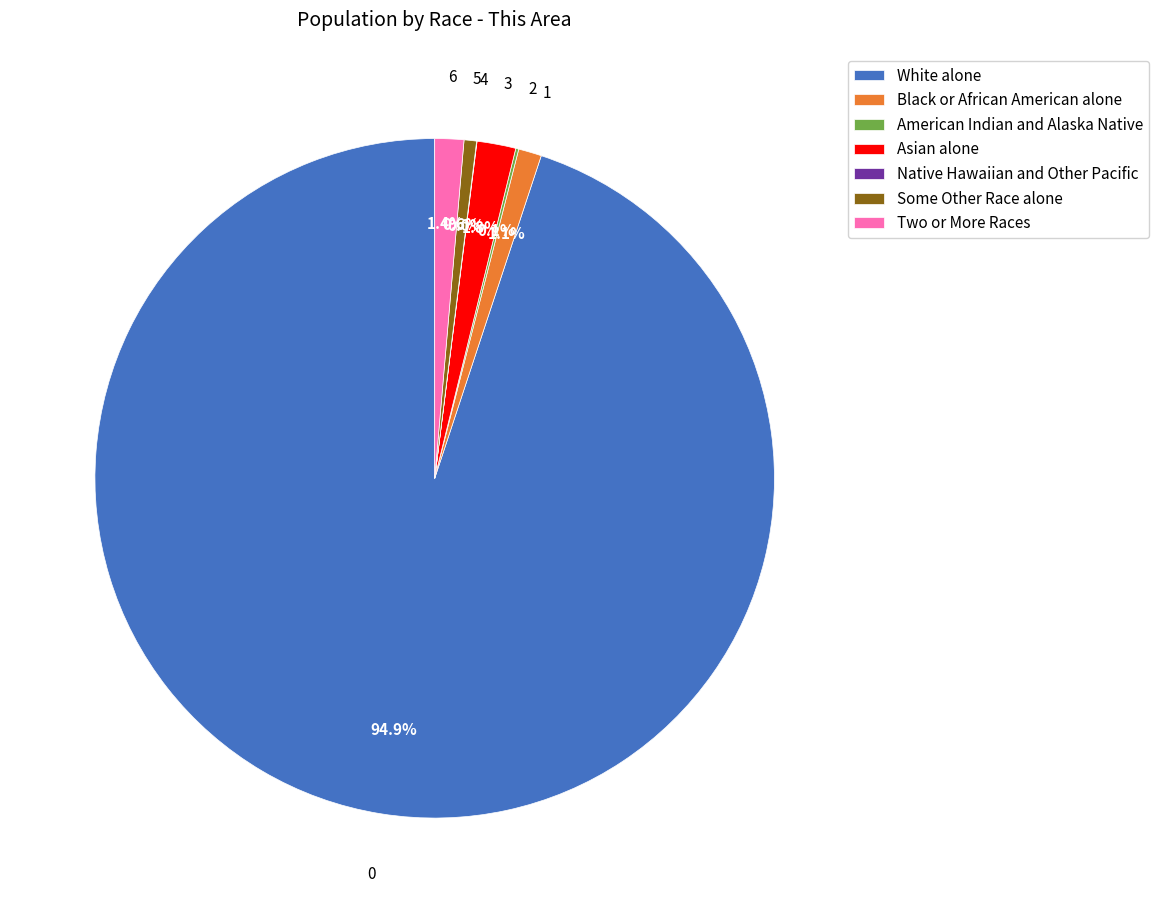

Approximately how many times larger is the value at Two or More Races compared to Some Other Race alone?

2.3